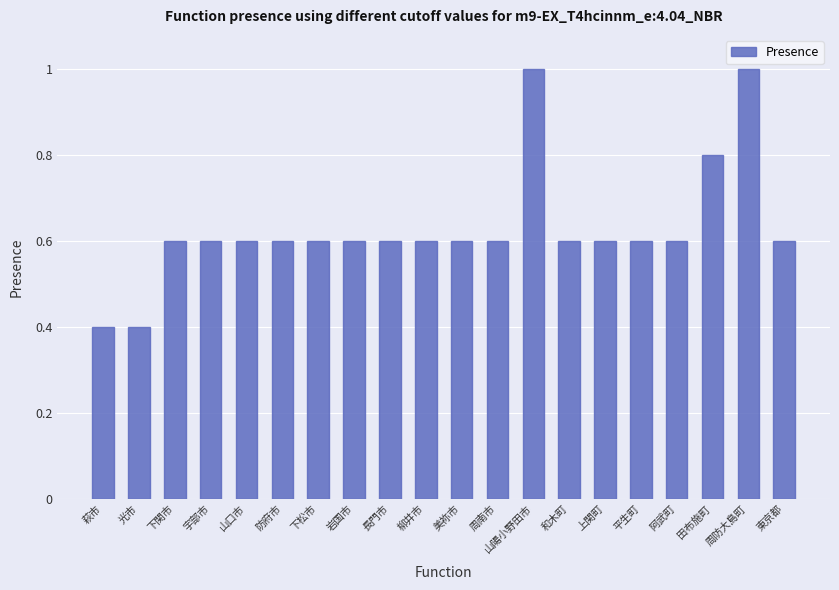

Which has a higher value, 和木町 or 萩市?

和木町